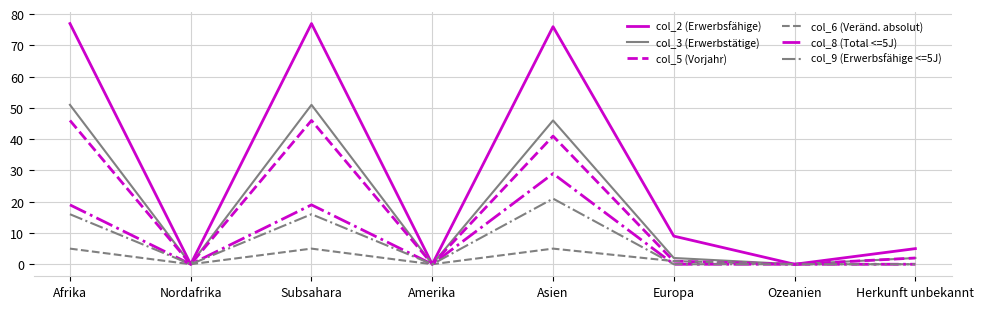

The col_3 (Erwerbstätige) series shows 35 at Afrika. True or false?

False